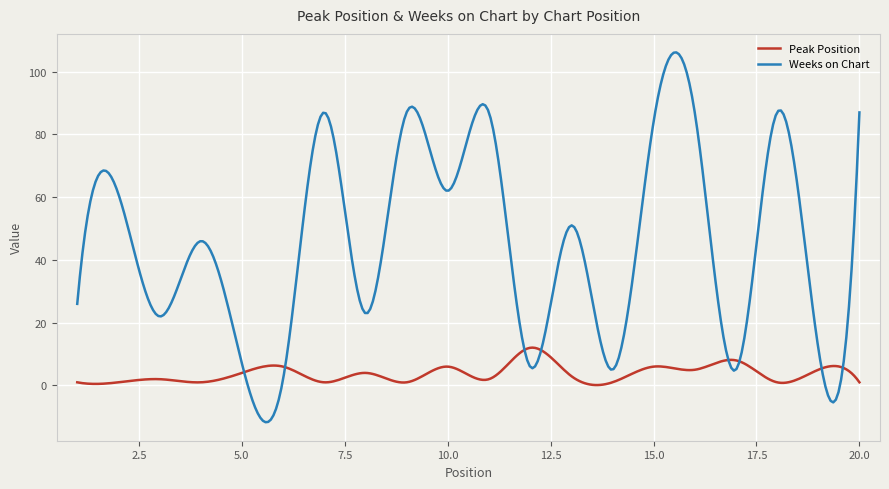

What is the sum of all Weeks on Chart values?

13634.1